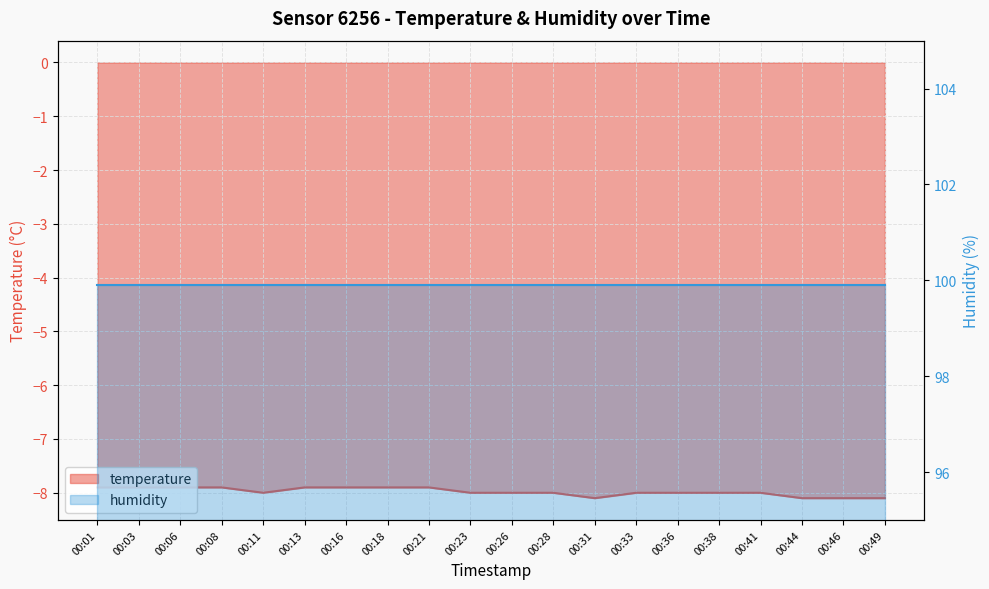

What is the sum of all values?

-159.6